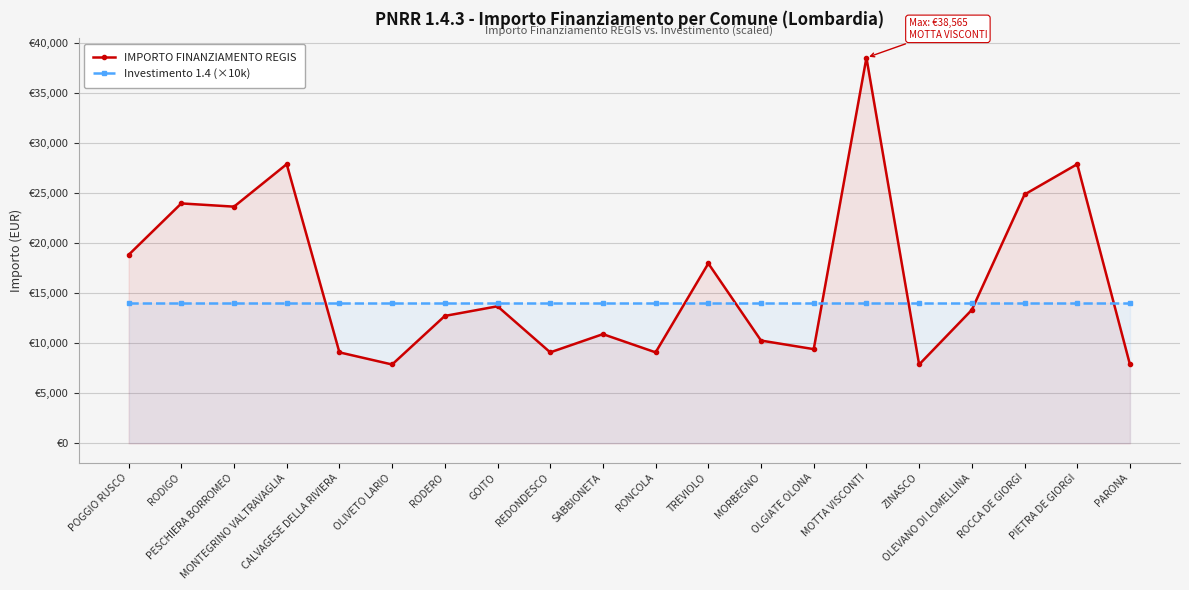

True or false: Investimento 1.4 (×10k) has more than 2 interior local peaks.

False